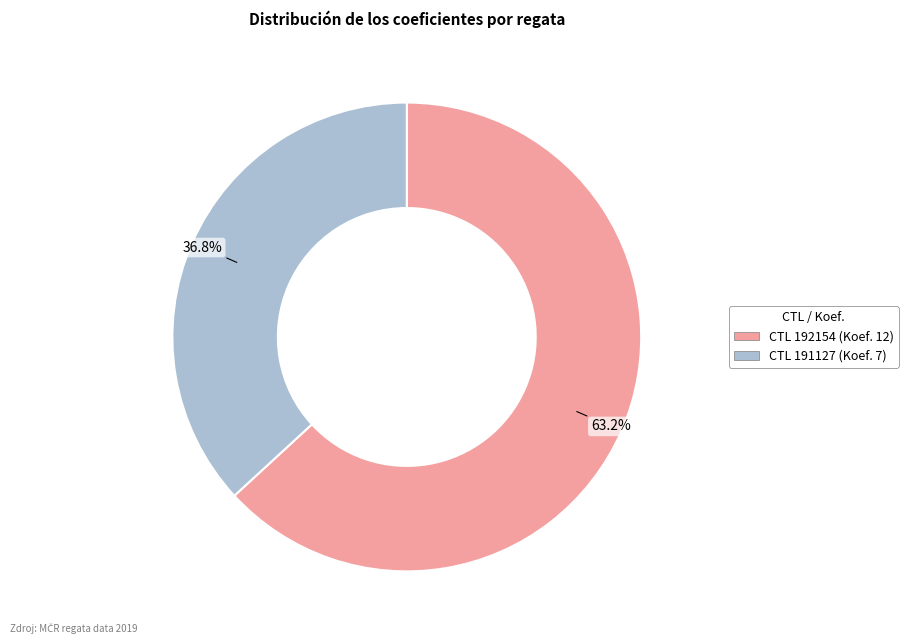

What is the largest slice in the pie chart?

CTL 192154 (Koef. 12)